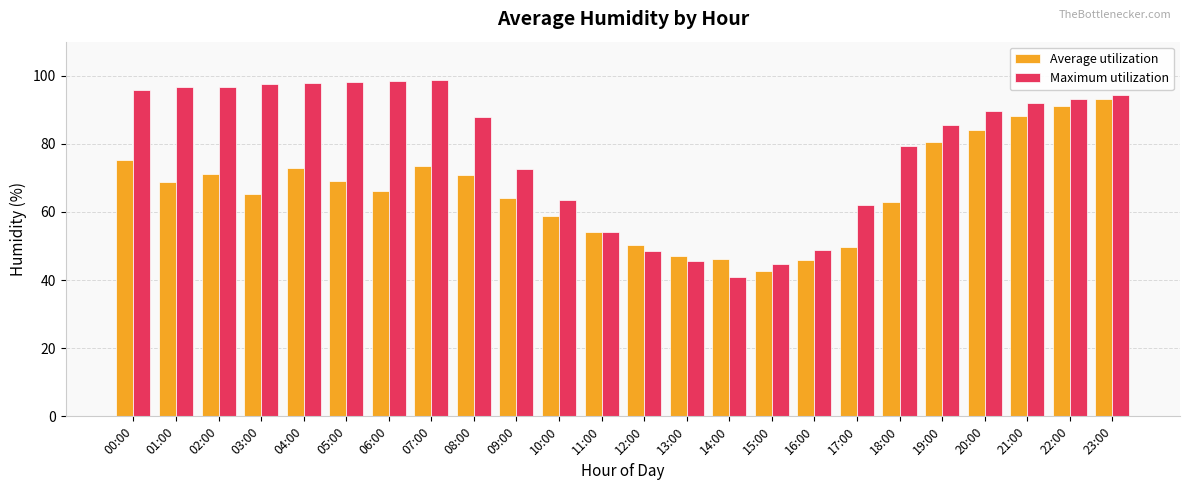

What is the sum of the Average utilization values at 15:00 and 09:00?

107.0